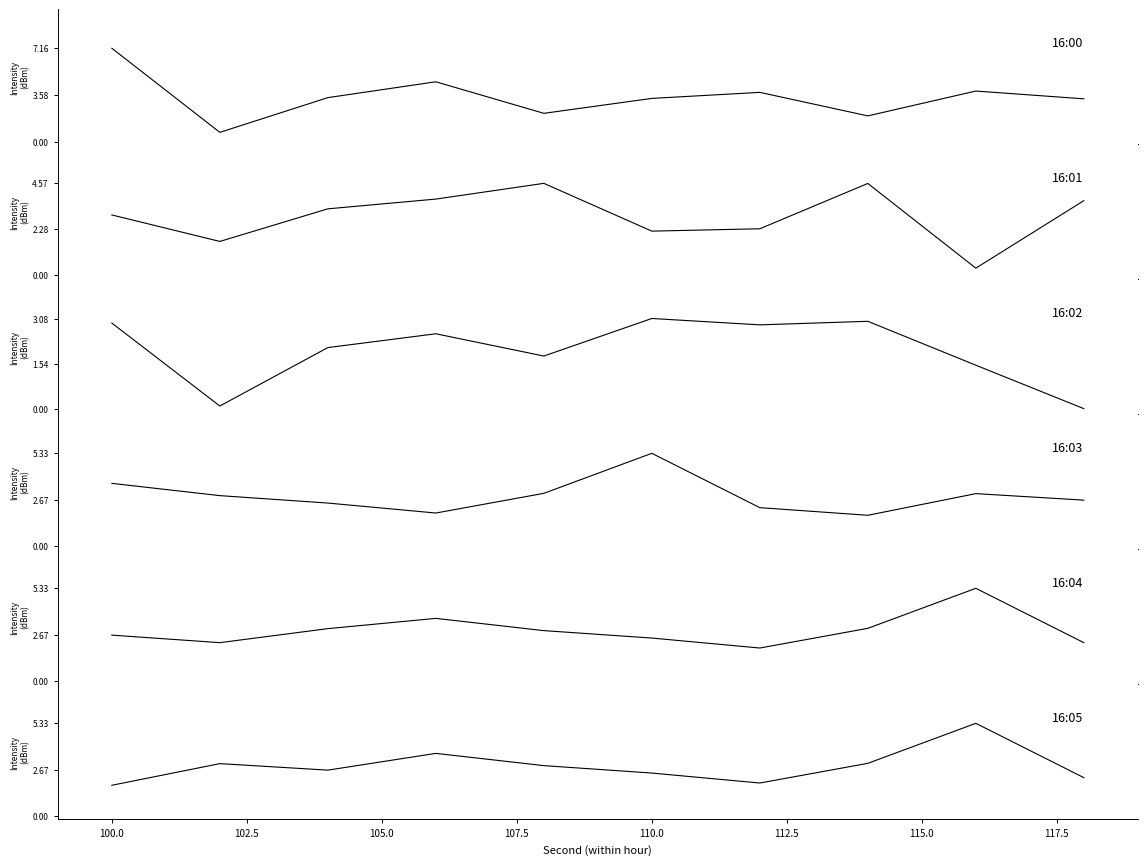

In segment_2, how many points are lower than both neighbors (excluding endpoints)?

3